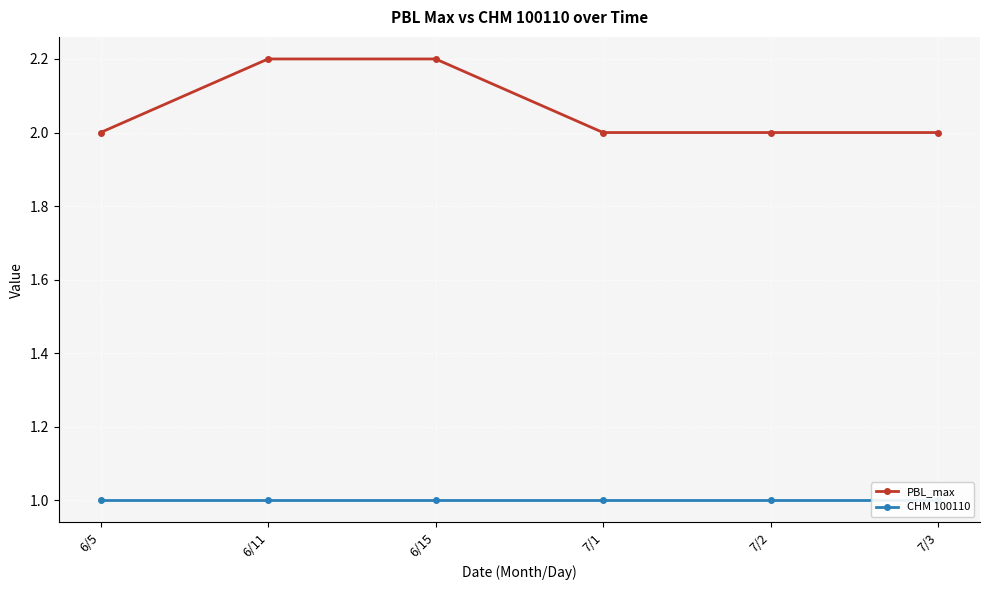

True or false: PBL_max and CHM 100110 intersect in this chart.

False